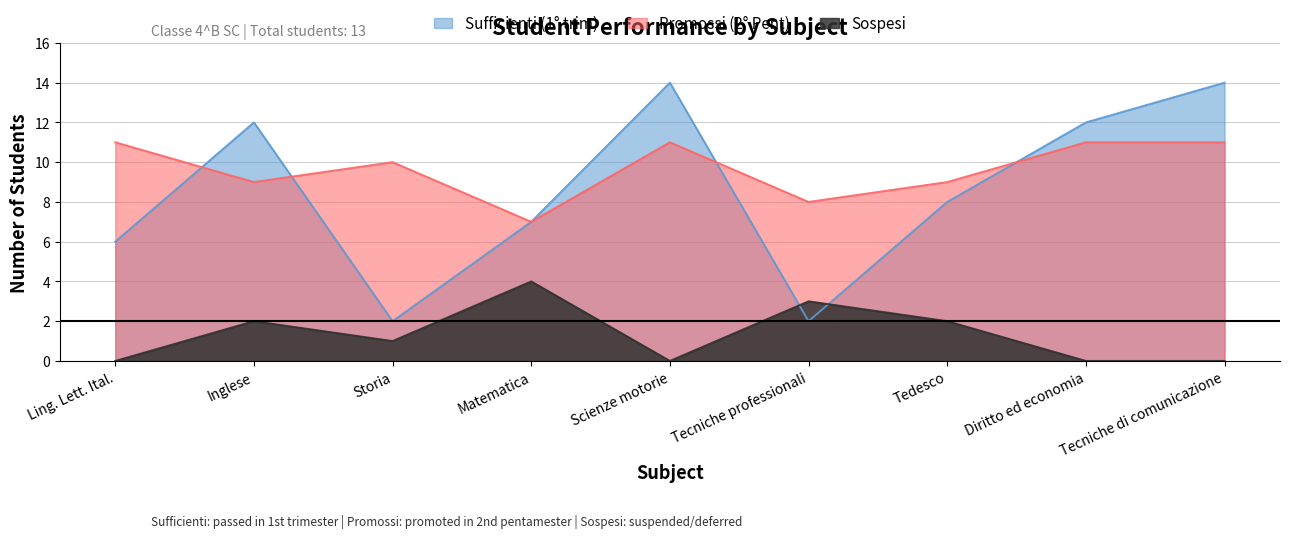

True or false: Sufficienti (1° trim) has more than 1 points higher than both neighbors.

True